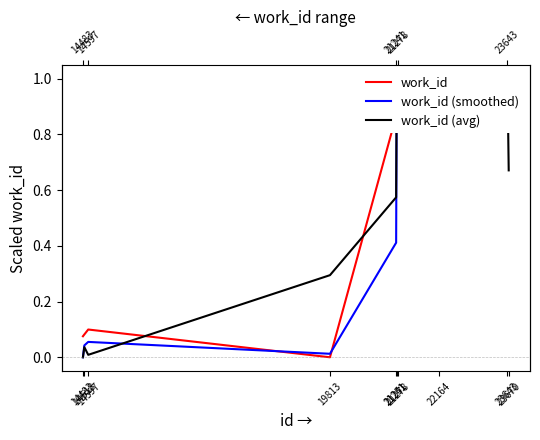

What is the value of the work_id (smoothed) point at the 5th from the left?

0.4